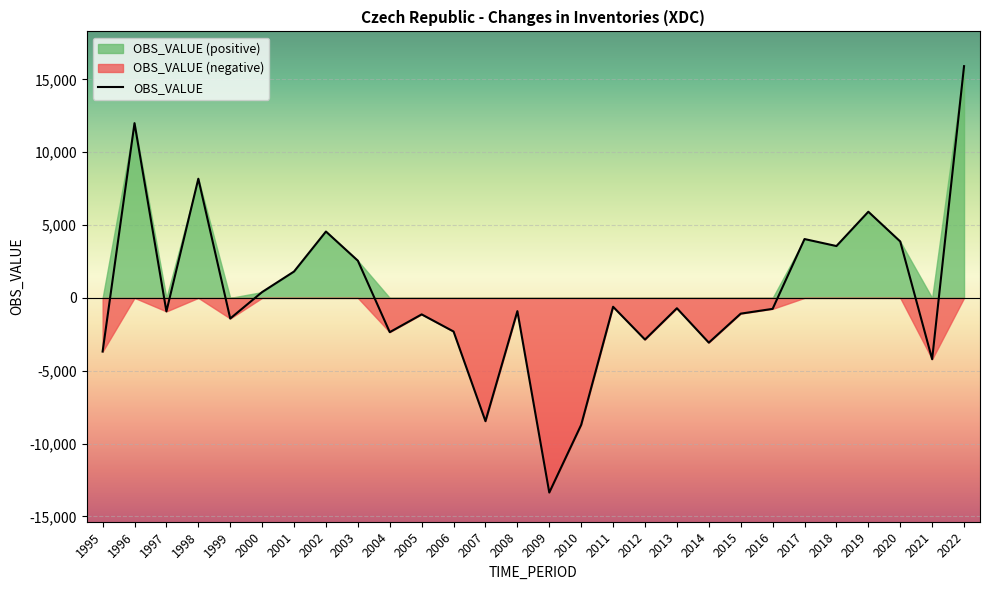

List the labels in order of value, largest first.

2022, 1996, 1998, 2019, 2002, 2017, 2020, 2018, 2003, 2001, 2000, 2011, 2013, 2016, 2008, 1997, 2015, 2005, 1999, 2006, 2004, 2012, 2014, 1995, 2021, 2007, 2010, 2009